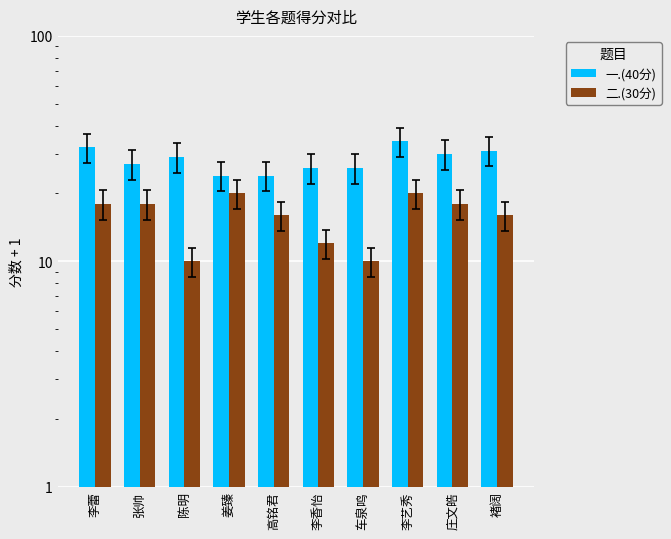

What is the sum of the 二.(30分) values at 姜臻 and 李蕾?

38